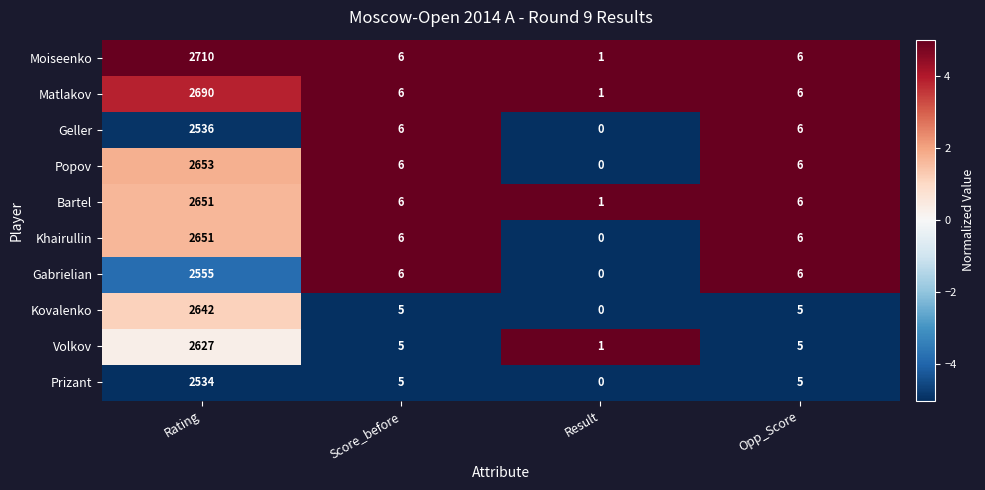

How many series are shown in this chart?

10